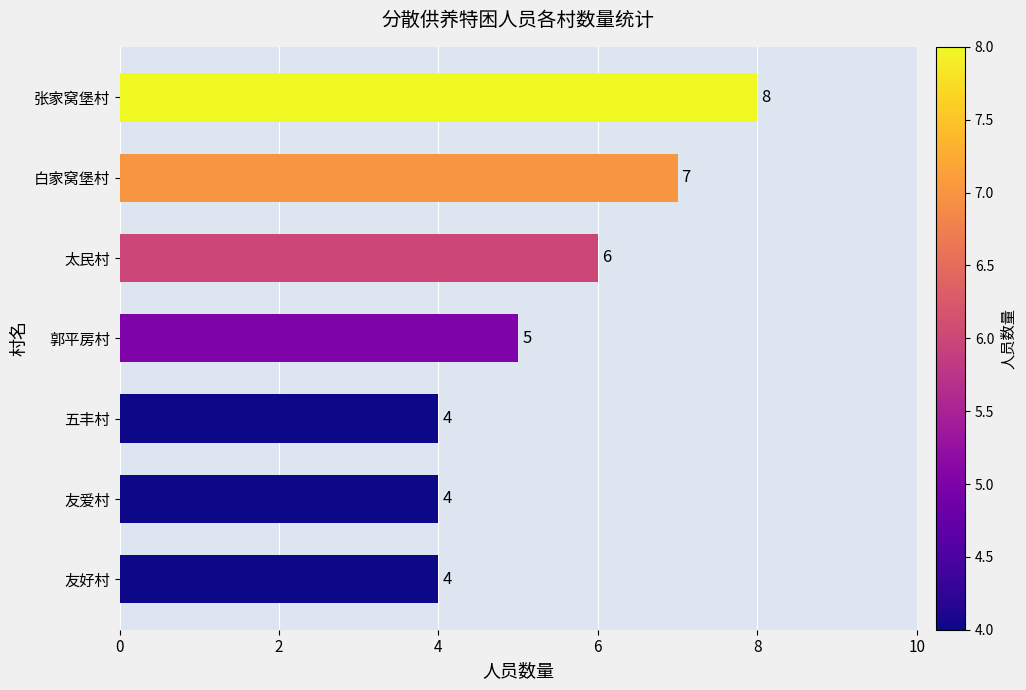

The chart shows a value of 2 at 张家窝堡村. True or false?

False